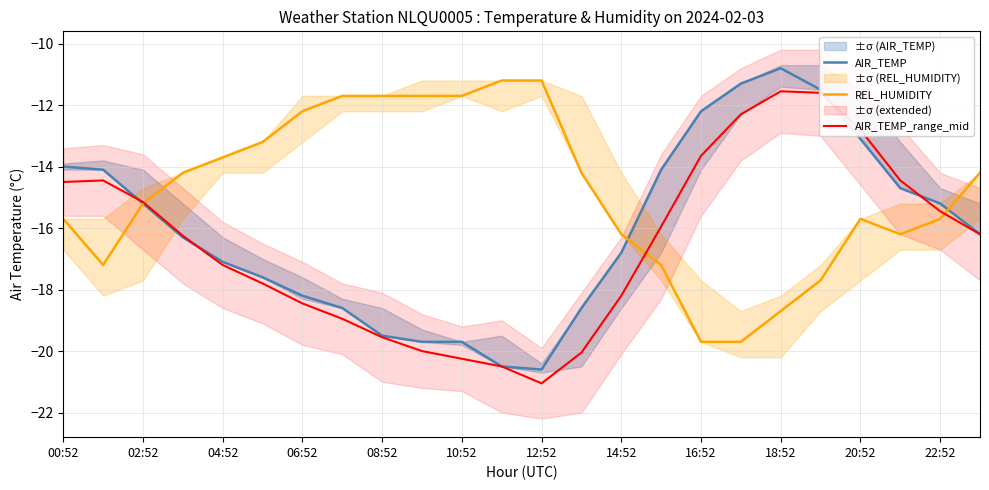

How many series are shown in this chart?

3